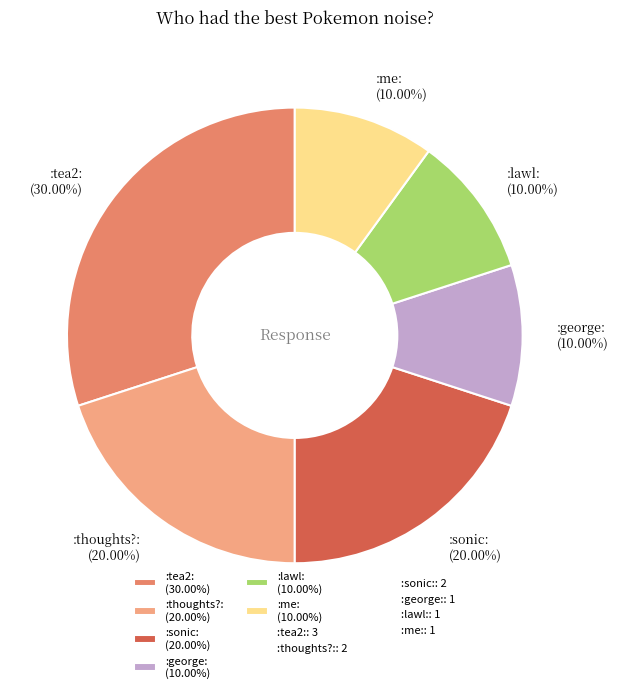

Count the number of slices in the pie.

6